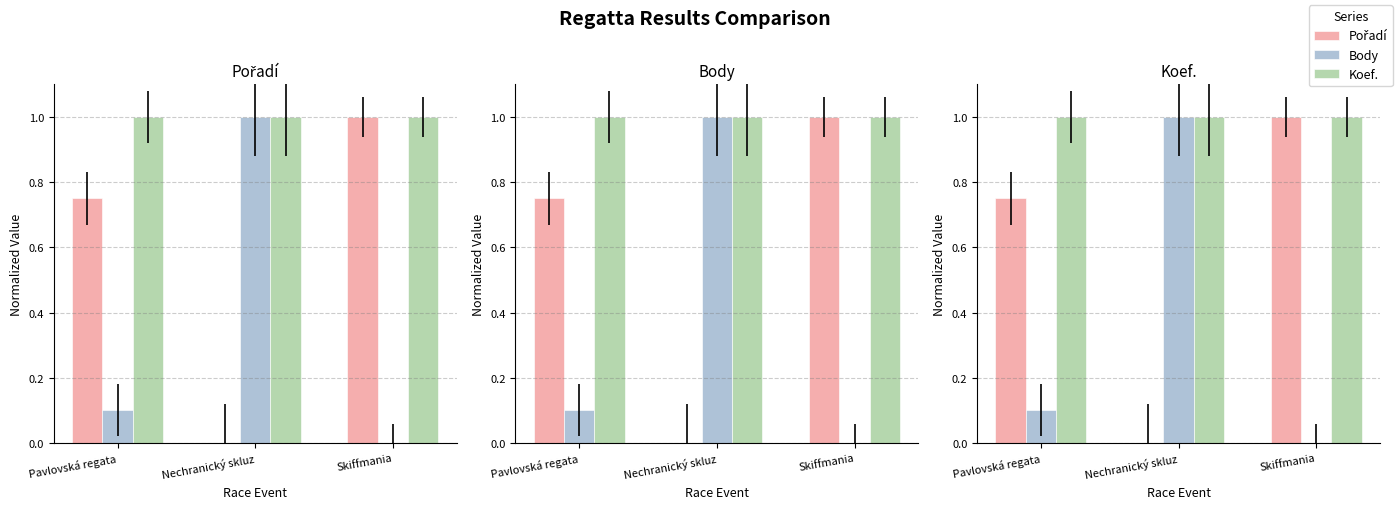

The Body series shows 0.2 at Nechranický skluz. True or false?

False